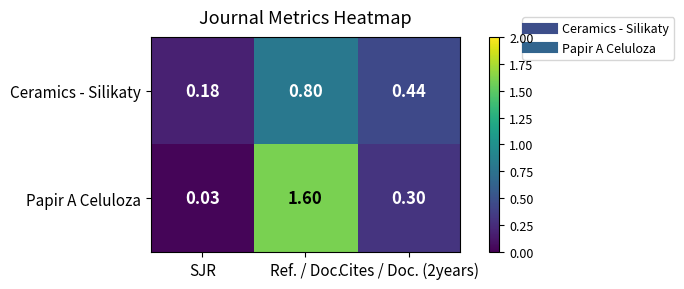

Between SJR and Cites / Doc. (2years), which series saw the biggest shift?

Papir A Celuloza